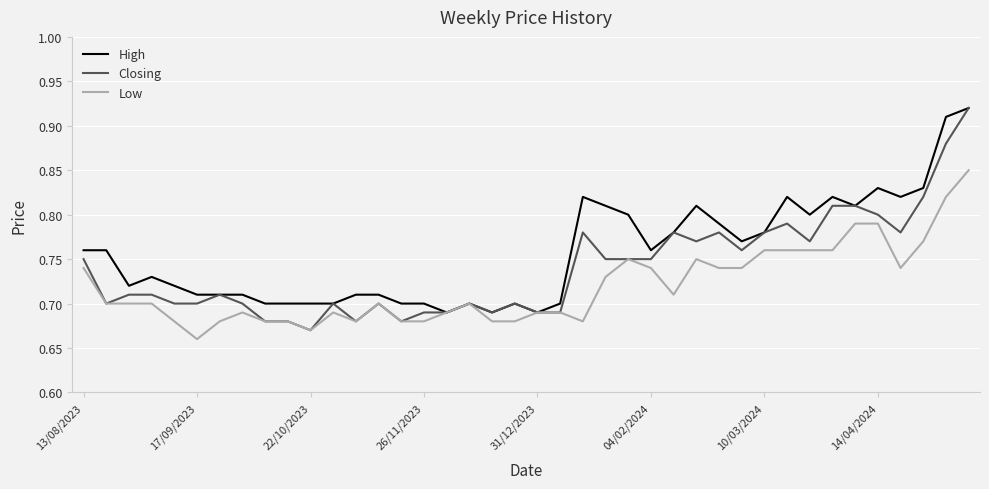

Which series has the widest spread of values?

Closing